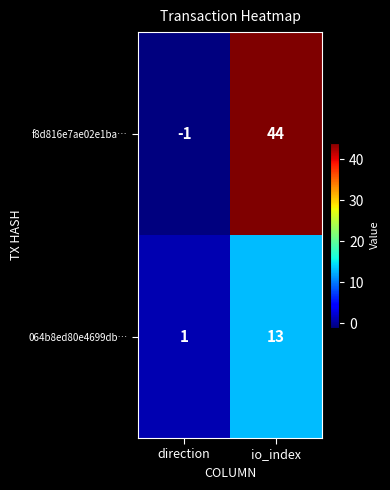

What is the maximum value shown in the chart?

44